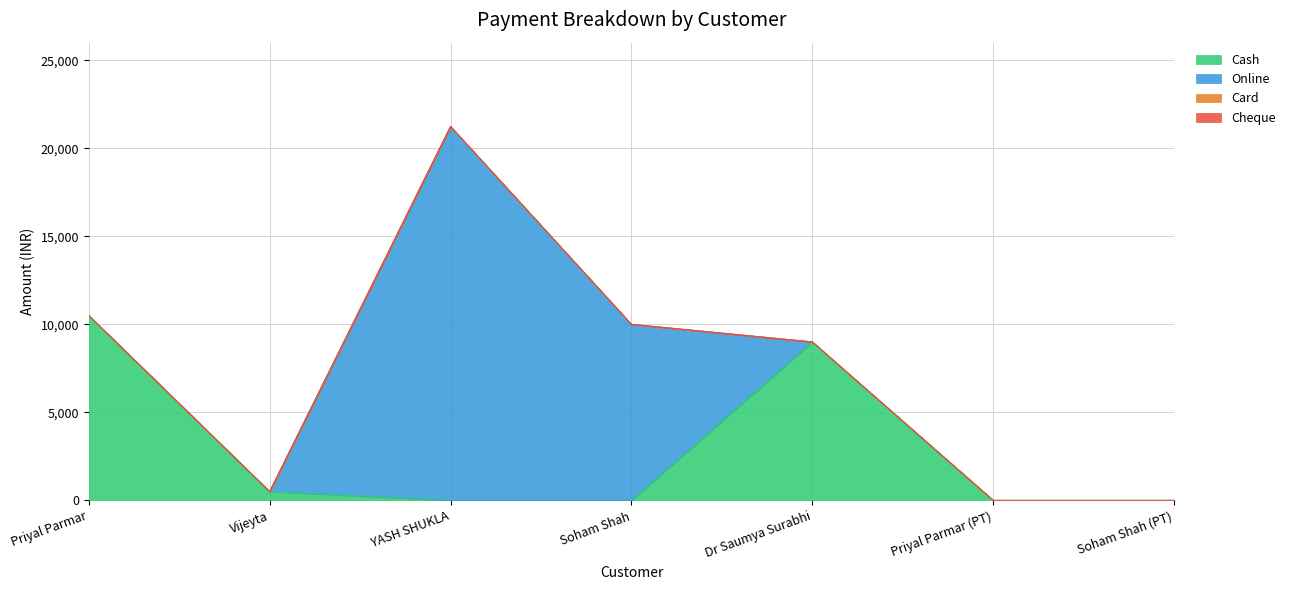

True or false: Online has more than 1 interior local peaks.

False